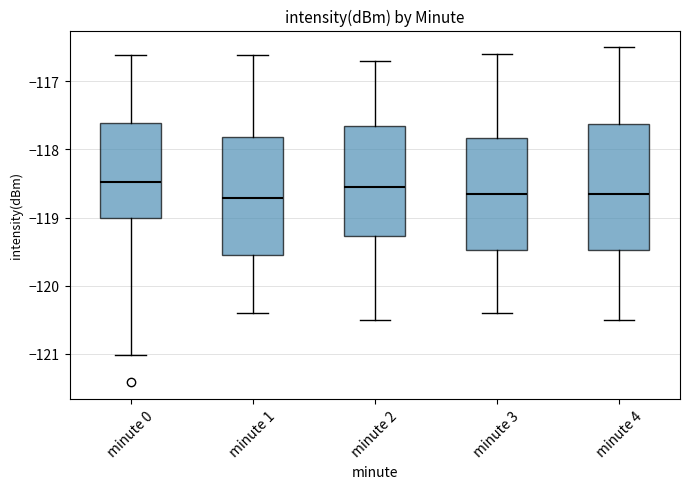

Reading left to right, transcribe this box plot: for each box, give where its median line is, the range the box spans, and where its two whiskers end, as read against the y-axis. The values are not printed on the chart, so give them approximately, as read against the axis.

minute 0: median -118.5, box -119.0 to -117.6, whiskers -121.0 to -116.6
minute 1: median -118.7, box -119.5 to -117.8, whiskers -120.4 to -116.6
minute 2: median -118.5, box -119.3 to -117.6, whiskers -120.5 to -116.7
minute 3: median -118.6, box -119.5 to -117.8, whiskers -120.4 to -116.6
minute 4: median -118.6, box -119.5 to -117.6, whiskers -120.5 to -116.5